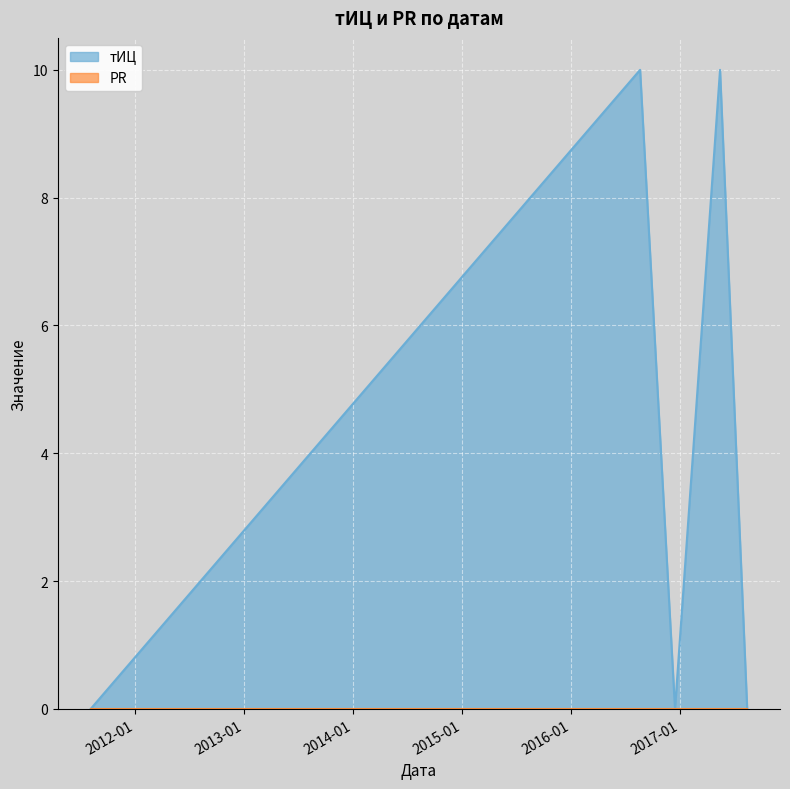

How many categories are shown in the chart?

5